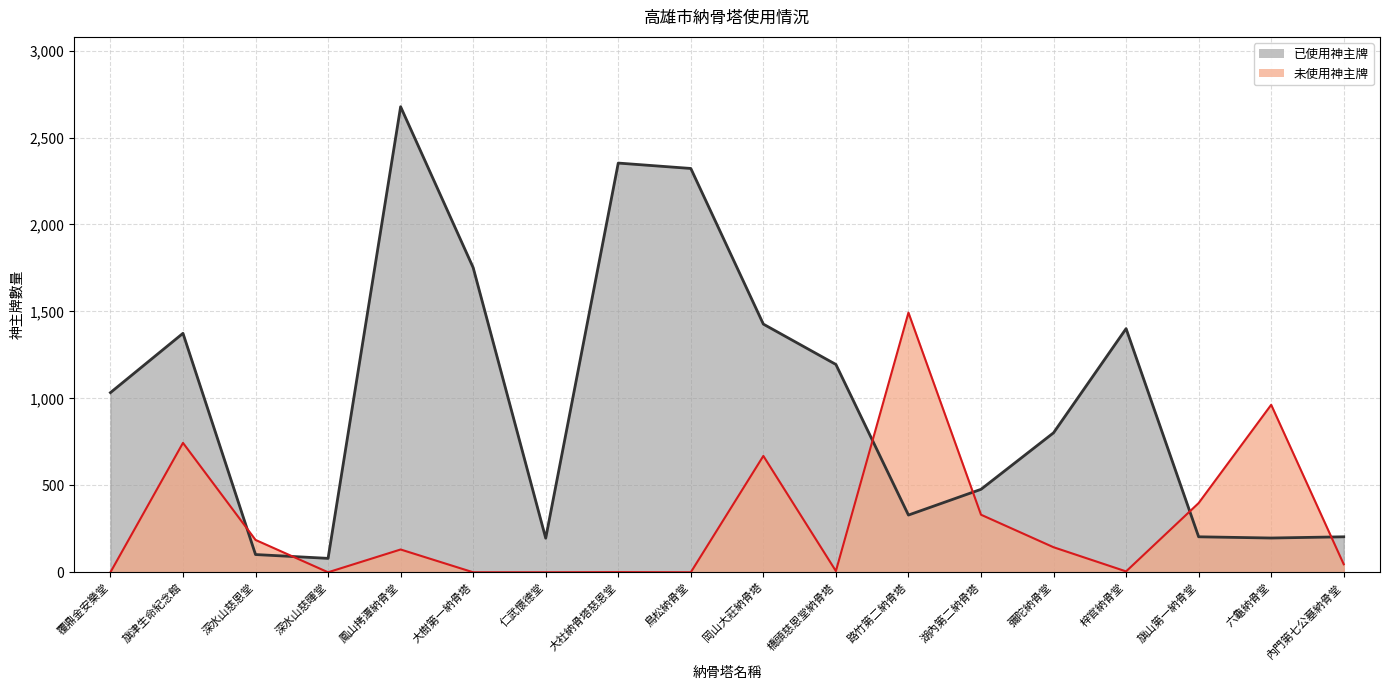

What is the average value of the 已使用神主牌 series?

1007